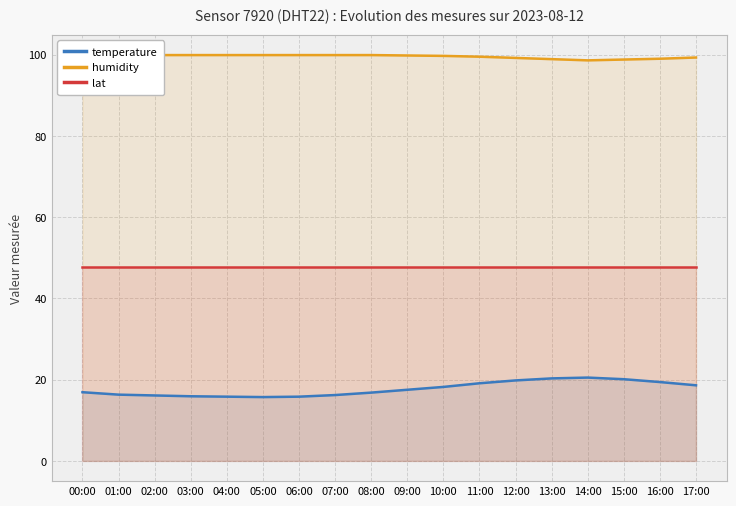

What is the value of the humidity point at the 6th from the left?

99.9